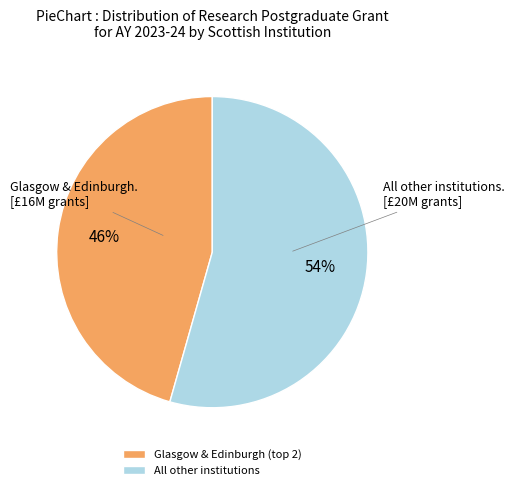

What is the smallest slice in the pie chart?

Glasgow & Edinburgh (top 2)